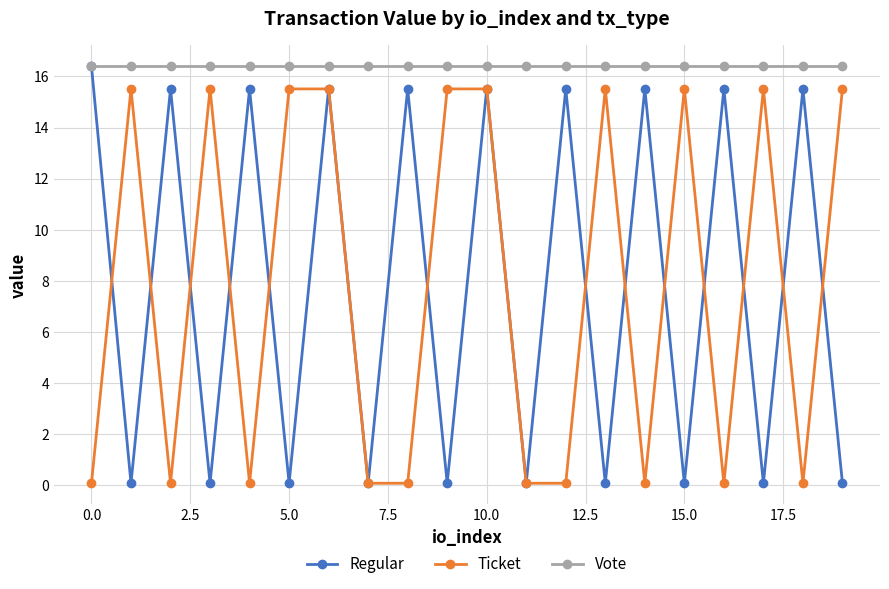

What is the difference between the maximum and minimum values in the Ticket series?

15.5